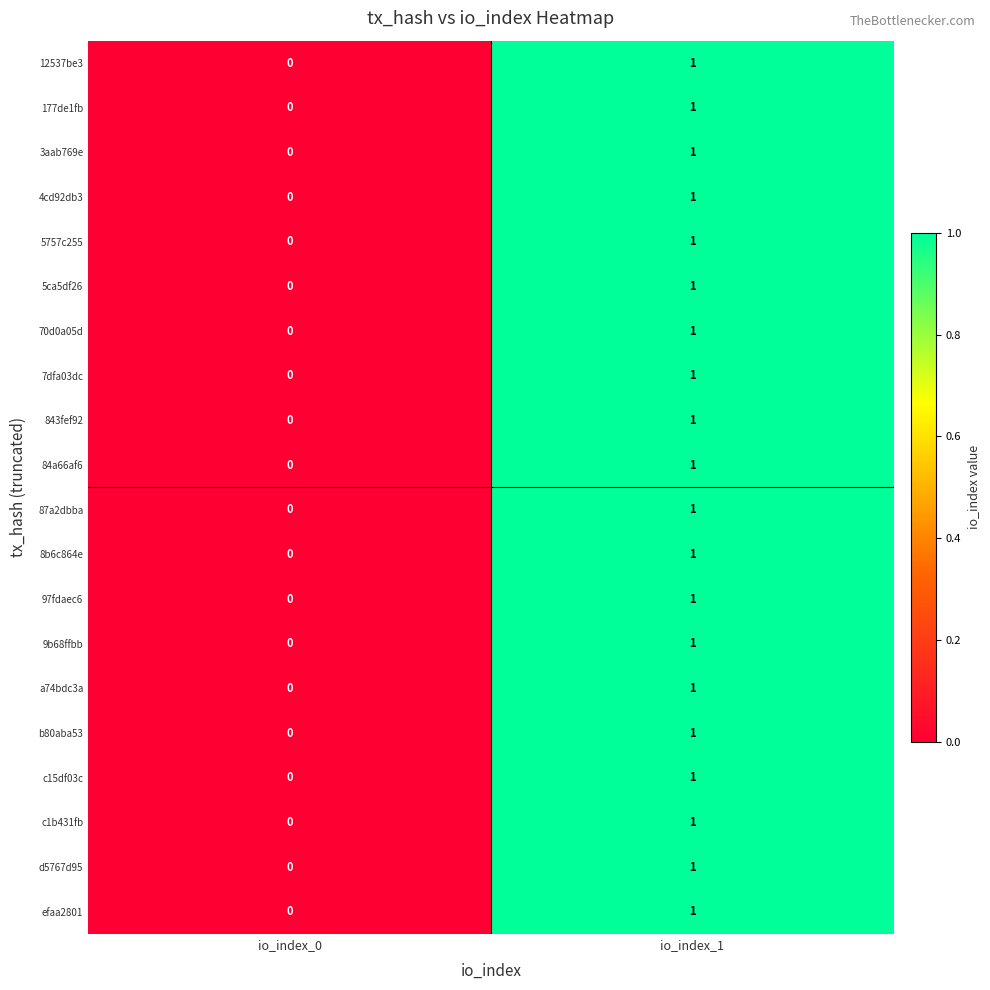

How many distinct data groups are displayed?

20